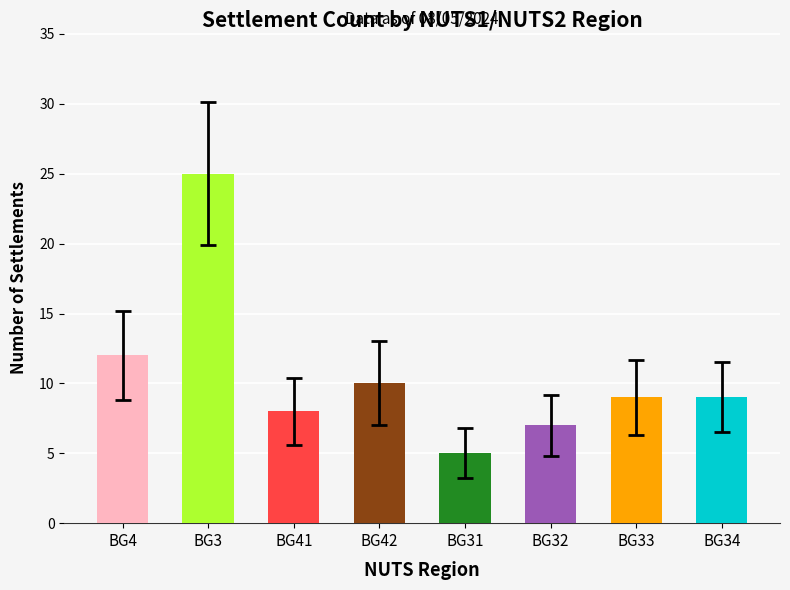

Reading left to right, transcribe all the data shown in this chart.

12	25	8	10	5	7	9	9